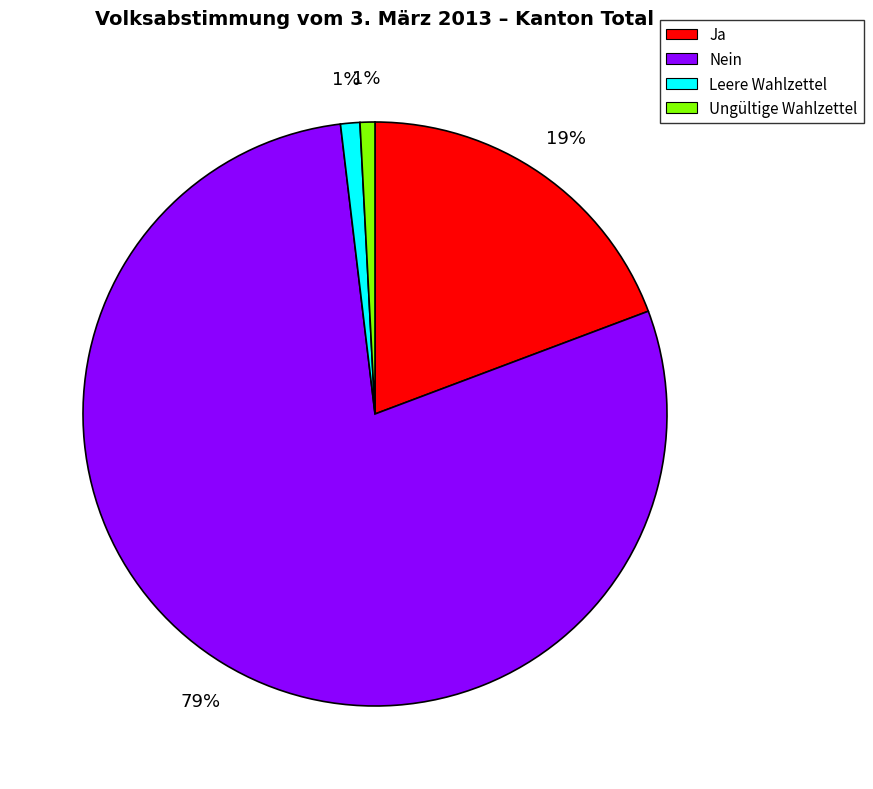

Is it true that Ja is 25% of the pie?

False